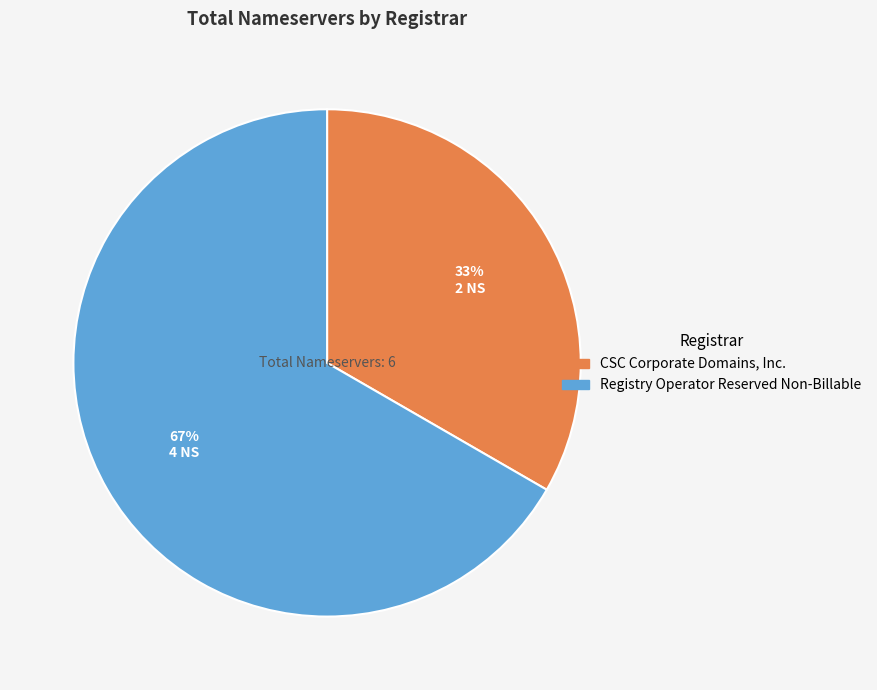

To the nearest percent, what is the average slice percentage?

50%